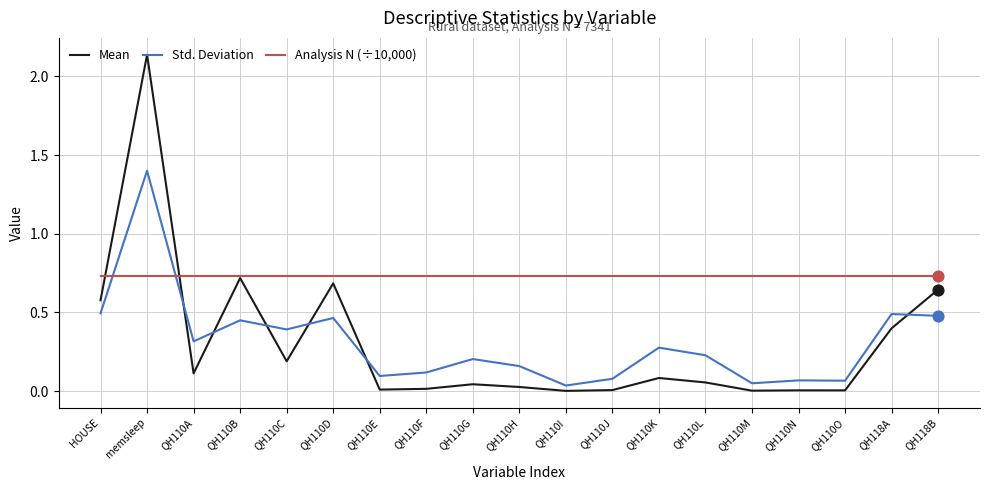

What are all the series names shown in the legend?

Mean, Std. Deviation, Analysis N (÷10,000)